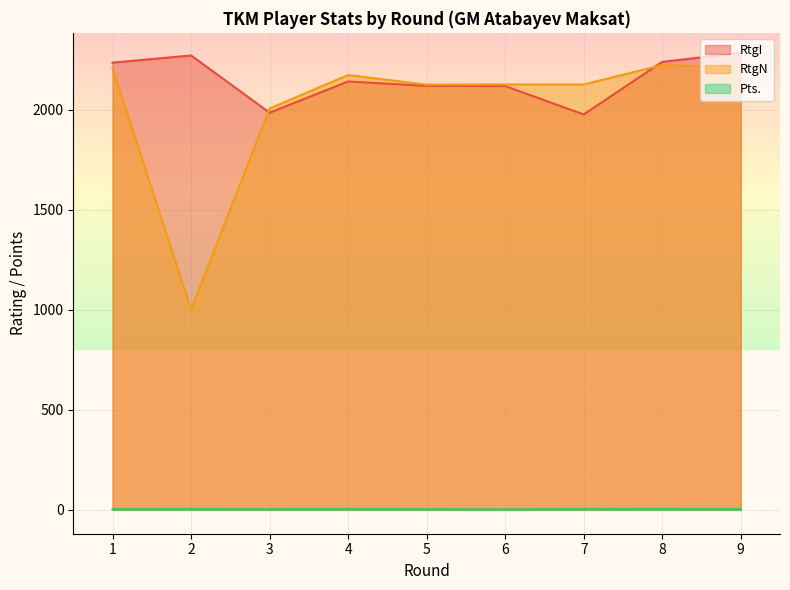

How many lines are shown in the chart?

3